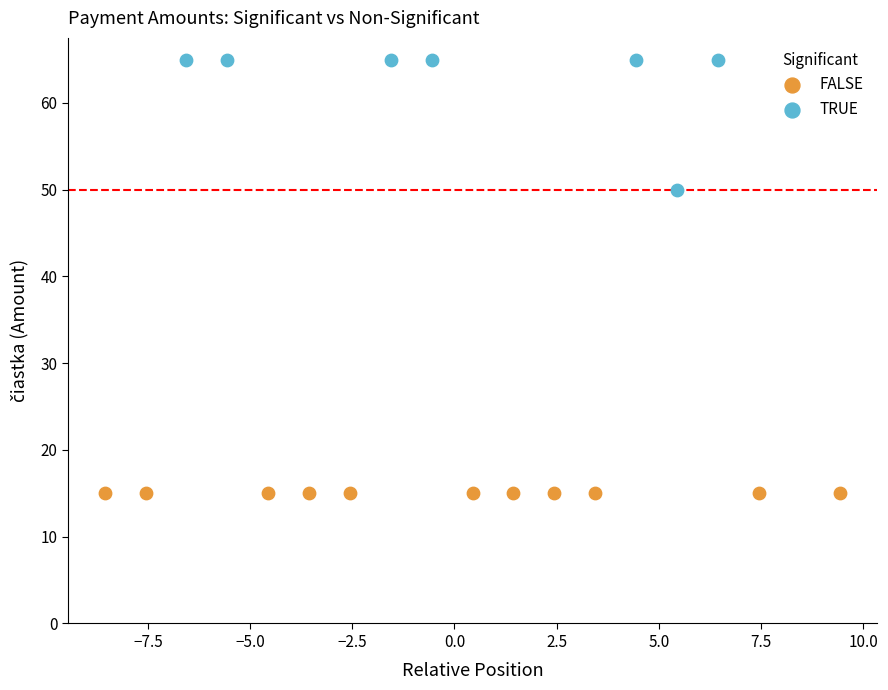

What are all the series names shown in the legend?

FALSE, TRUE